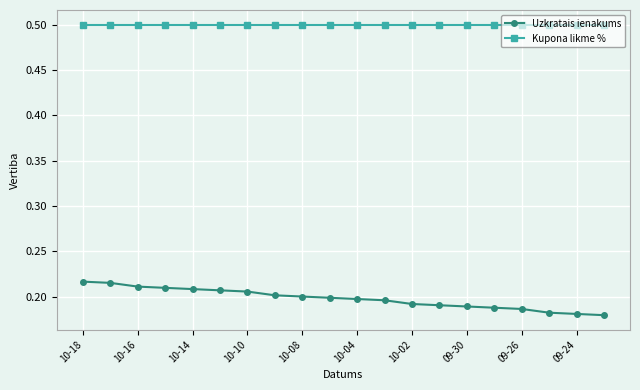

What are all the series names shown in the legend?

Uzkratais ienakums, Kupona likme %